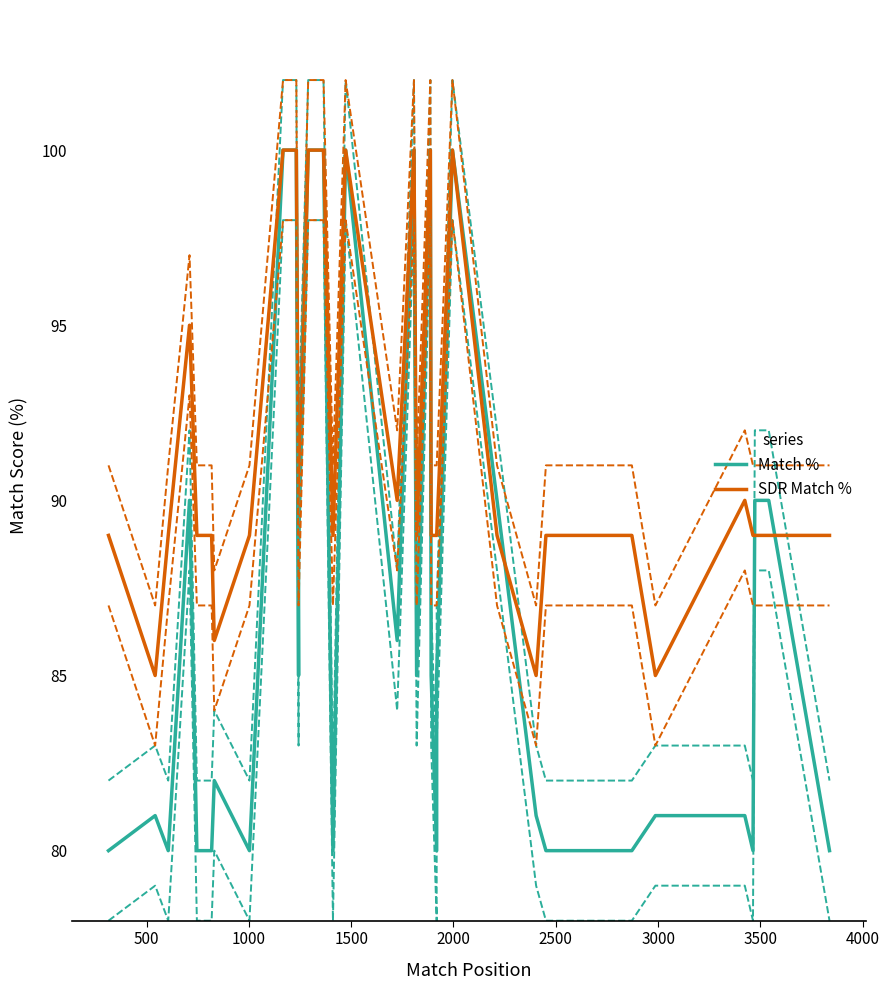

Where is the first local maximum for Match %?

500